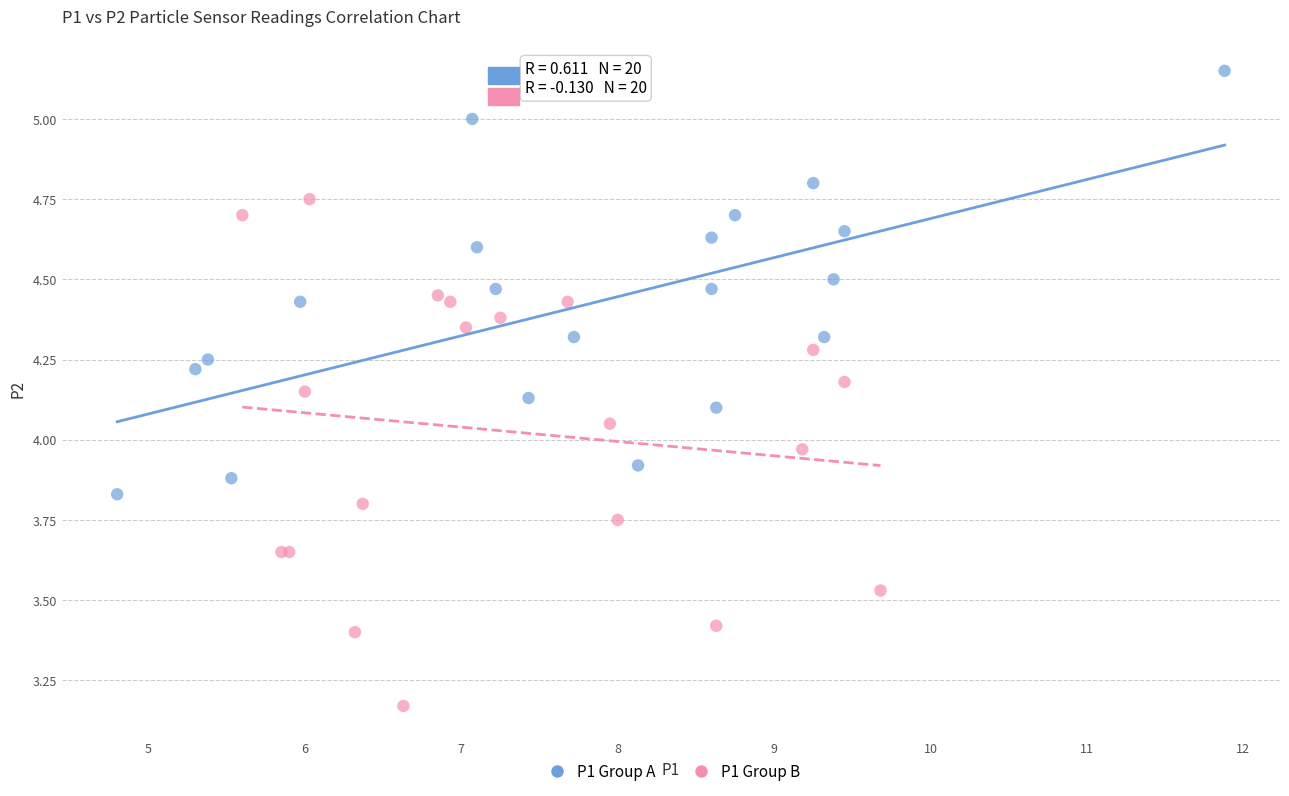

Which series has the largest Y range (max minus min)?

P1 Group B